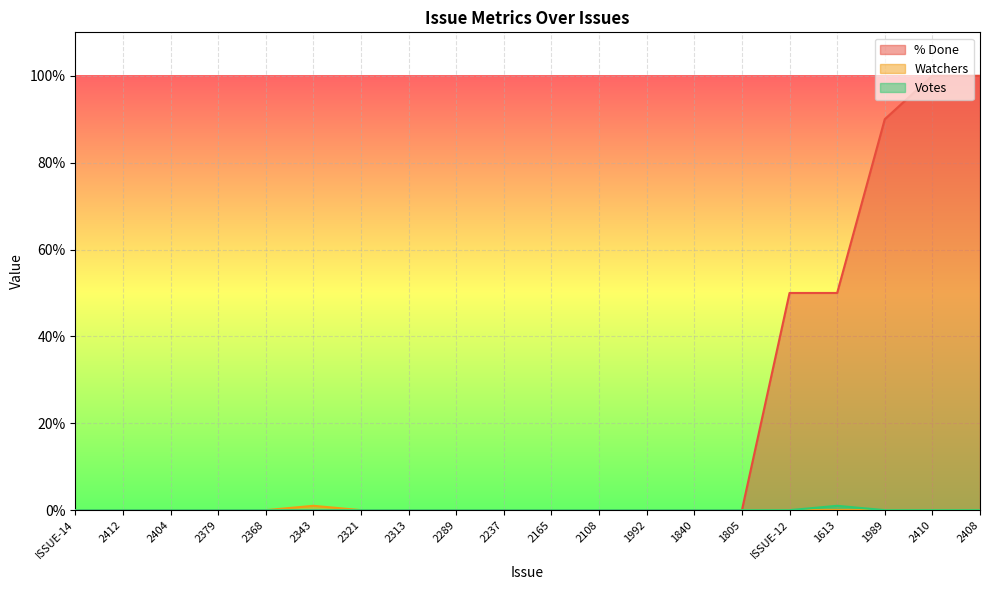

Which label corresponds to the largest value in the chart?

2410